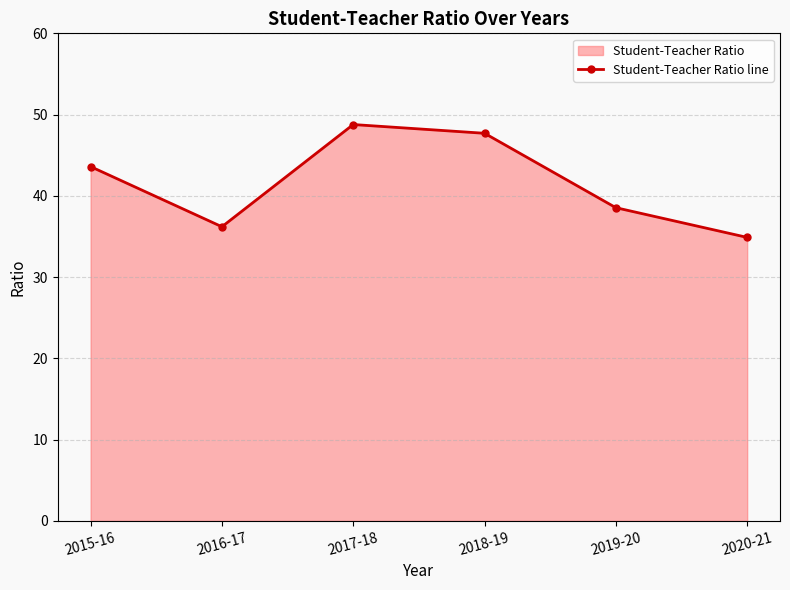

Which label corresponds to the smallest value in the chart?

2020-21